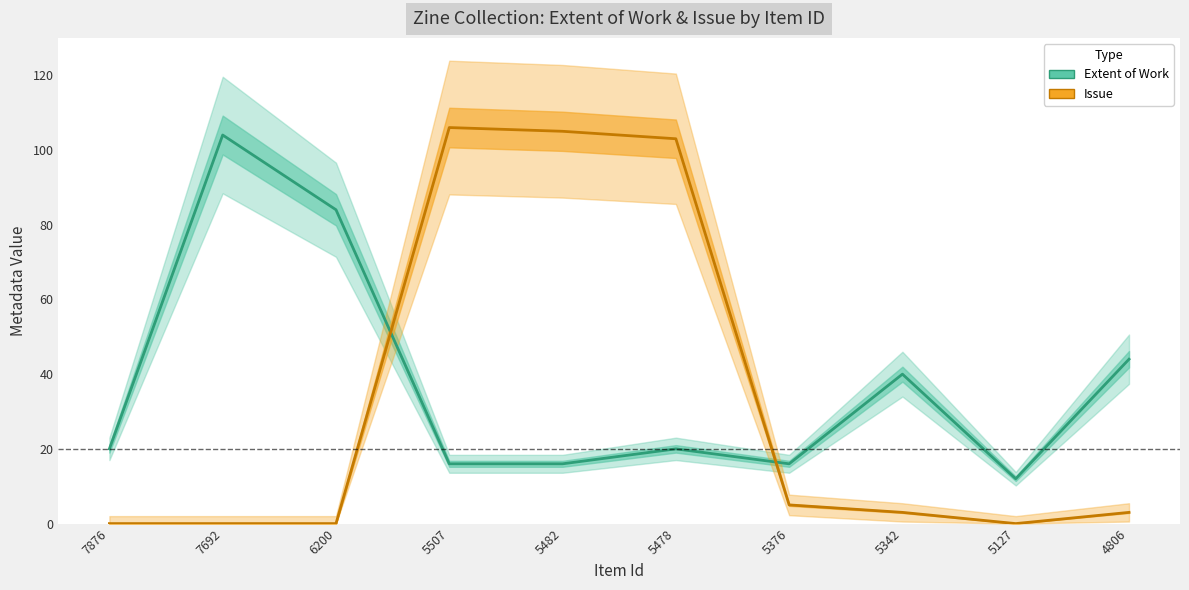

Which has a higher value, 5342 or 6200?

6200